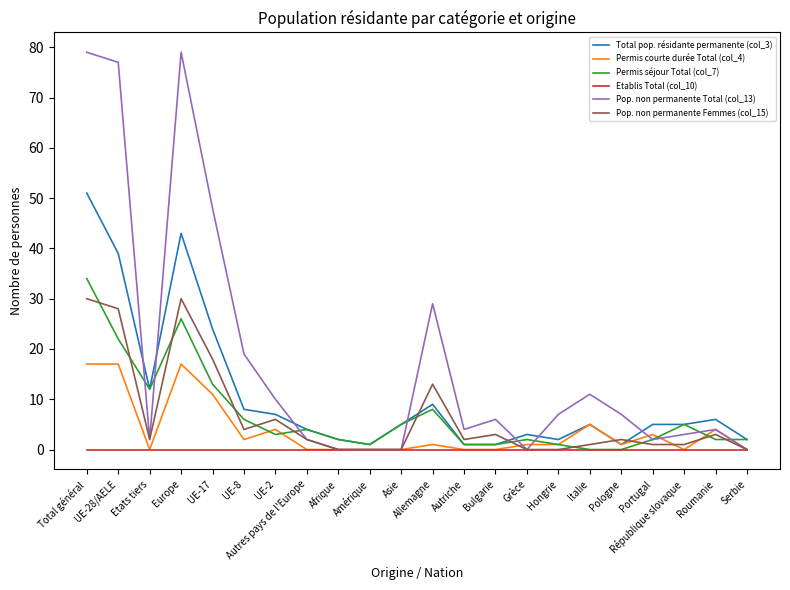

Rank the series by their maximum value, from lowest to highest.

Etablis Total (col_10), Permis courte durée Total (col_4), Pop. non permanente Femmes (col_15), Permis séjour Total (col_7), Total pop. résidante permanente (col_3), Pop. non permanente Total (col_13)